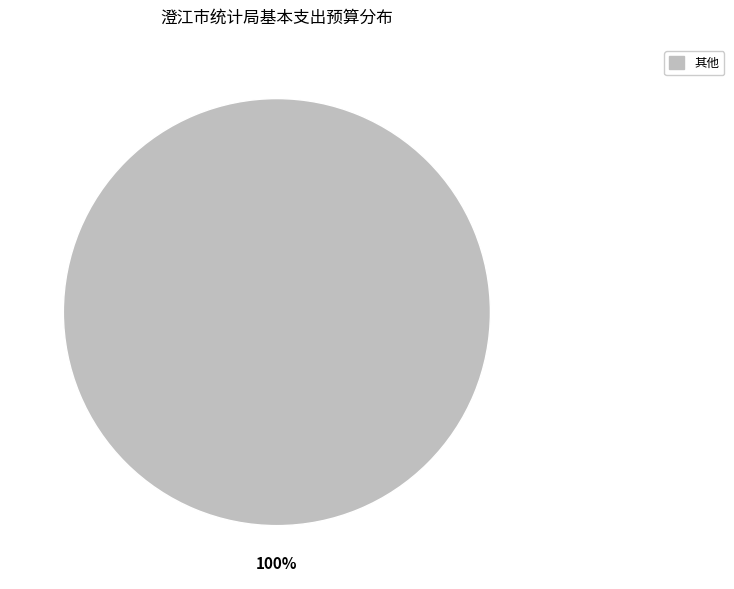

Is there any slice that represents more than half of the pie?

Yes